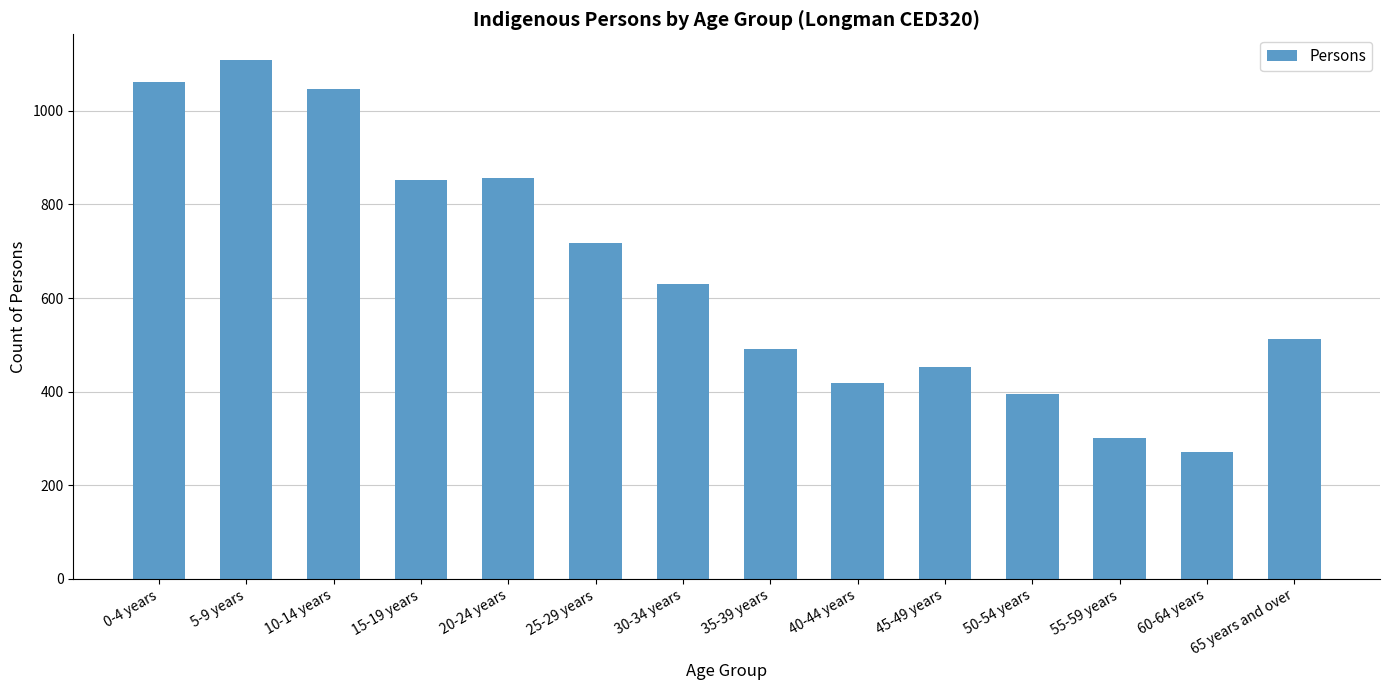

What is the difference between the values at 30-34 years and 10-14 years?

417